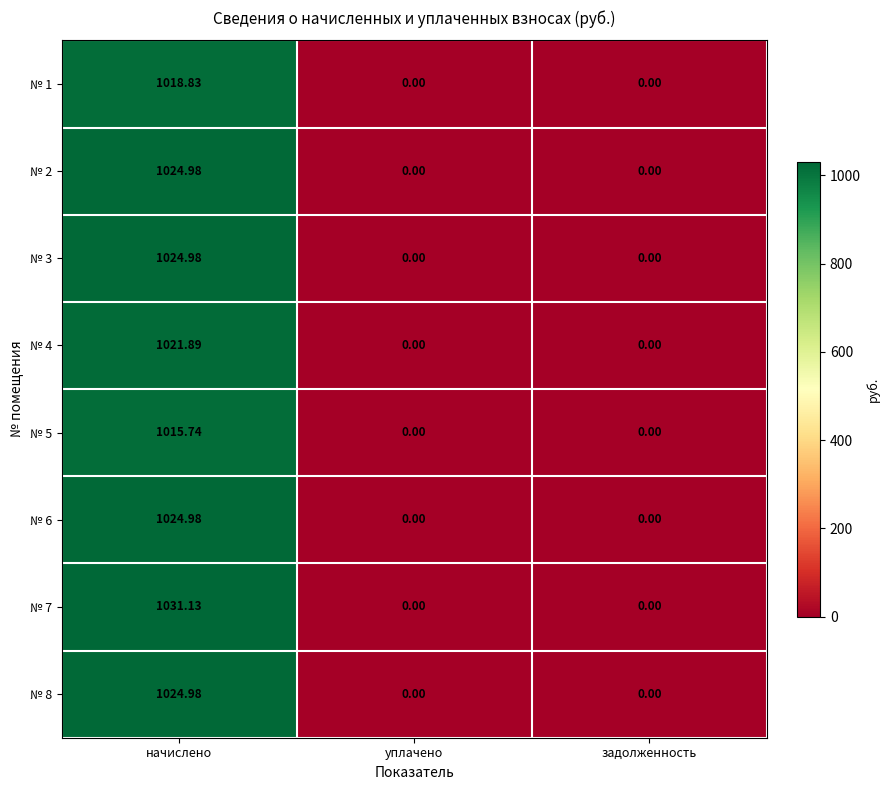

Is the value of № 7 at начислено greater than the value of № 1 at уплачено?

Yes